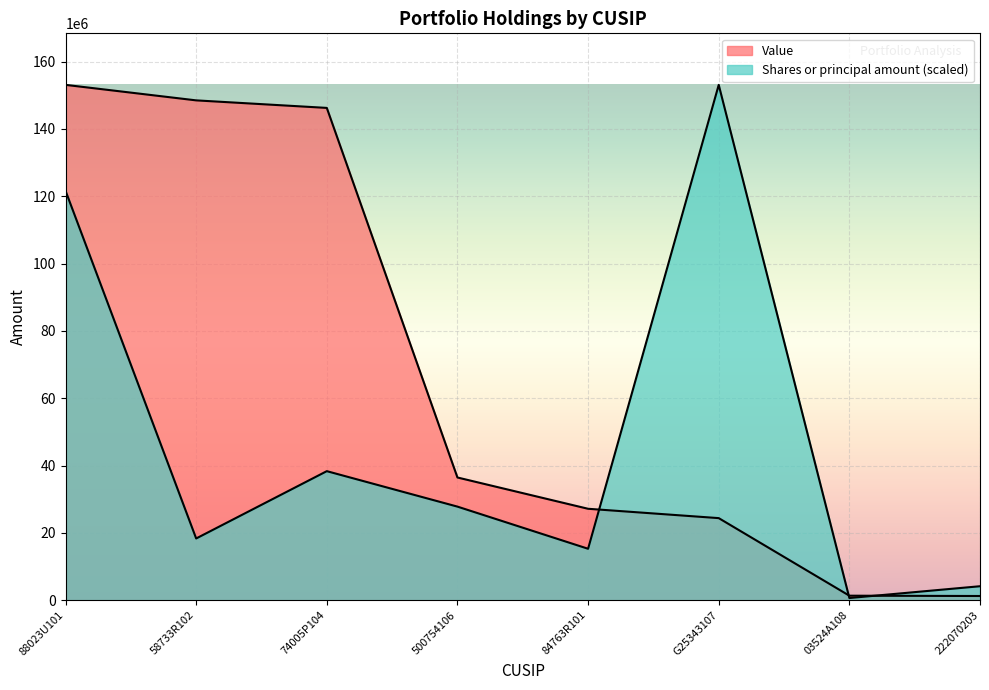

What is the difference between the Shares or principal amount values at 74005P104 and 58733R102?

19997496.5